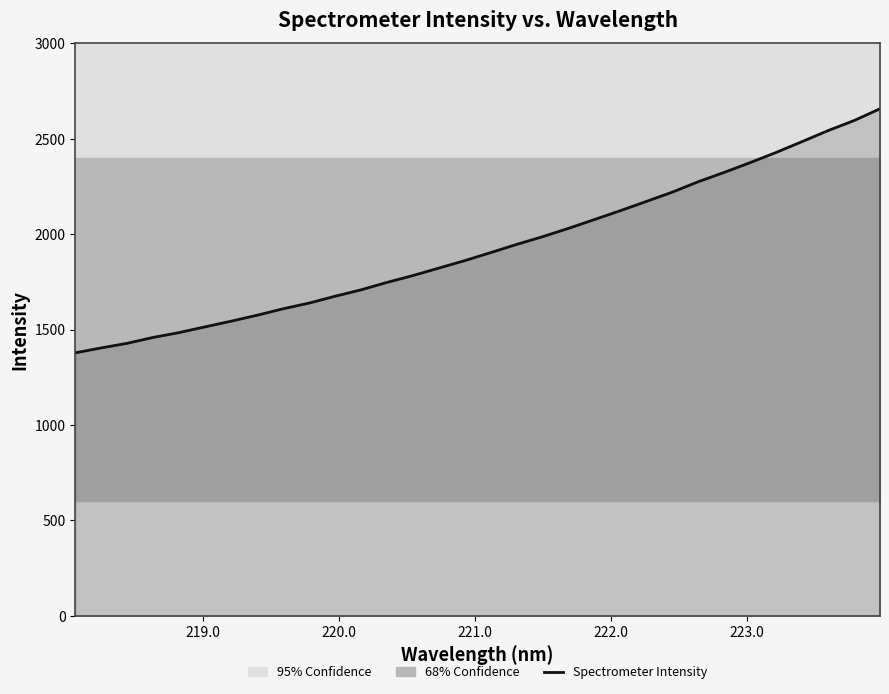

What is the maximum value for Spectrometer Intensity?

2657.0